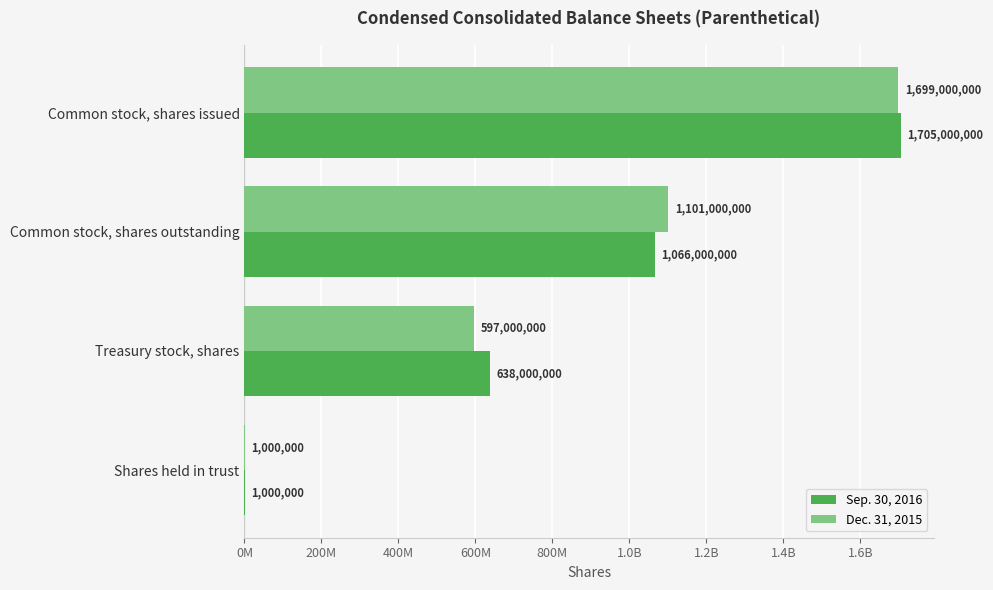

Count the Sep. 30, 2016 values in the range 638000000 to 1705000000.

3